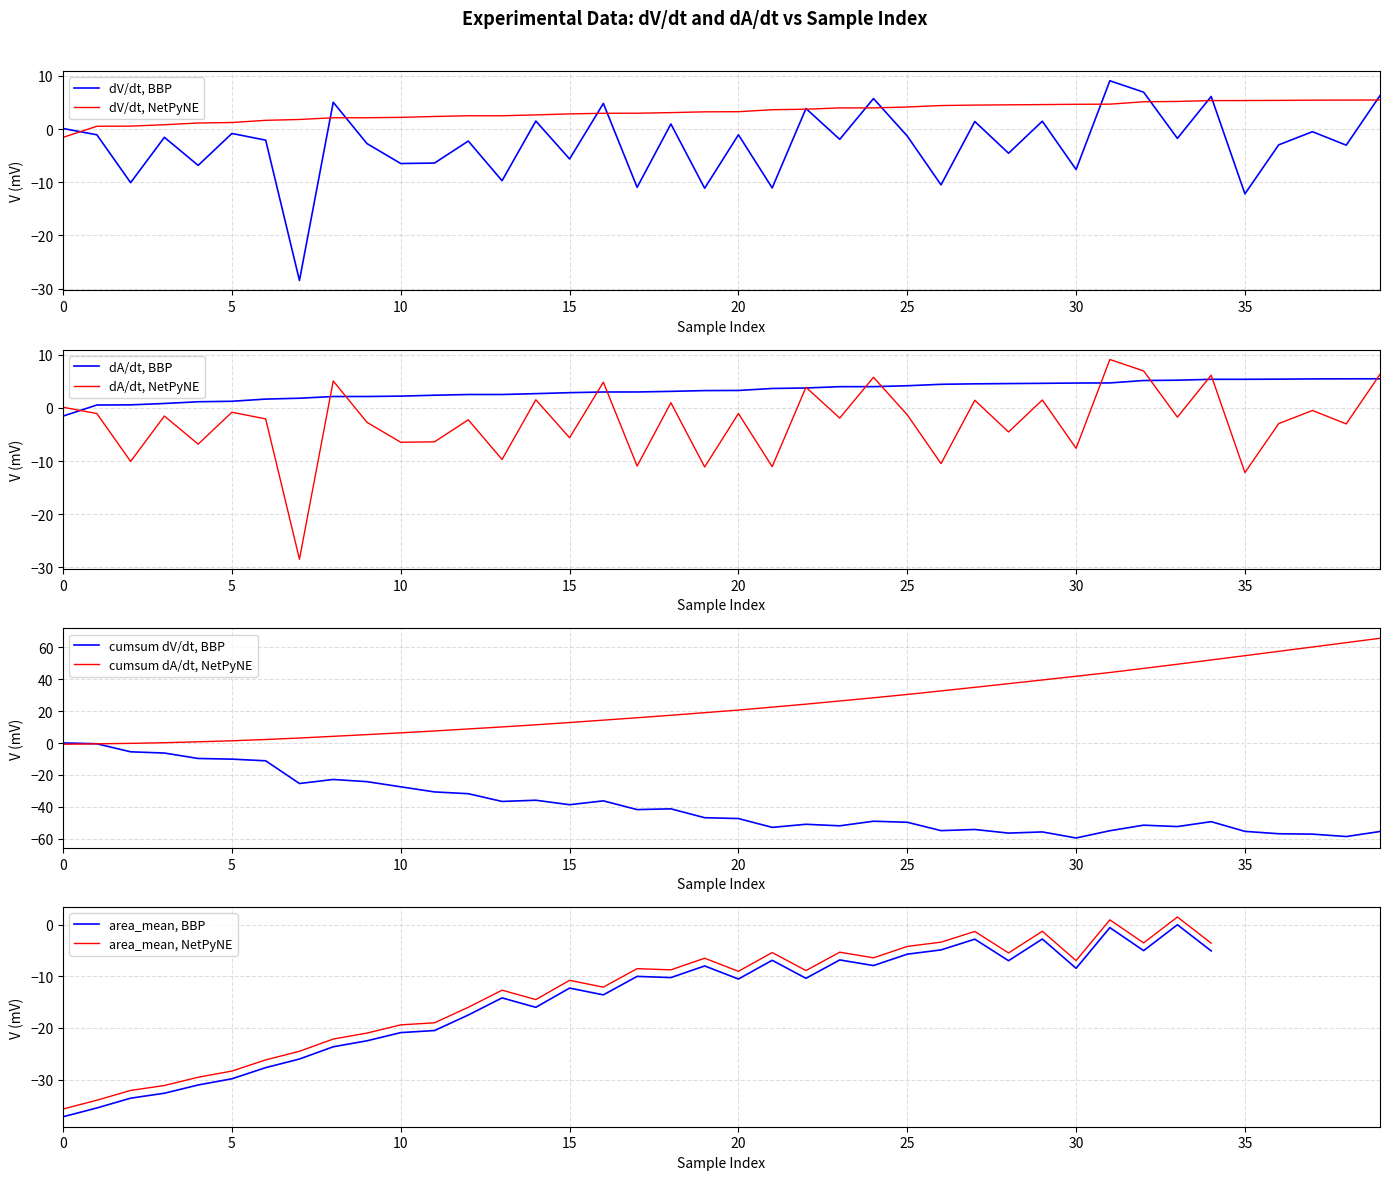

What is the lowest value of the dV/dt, NetPyNE series?

-1.5